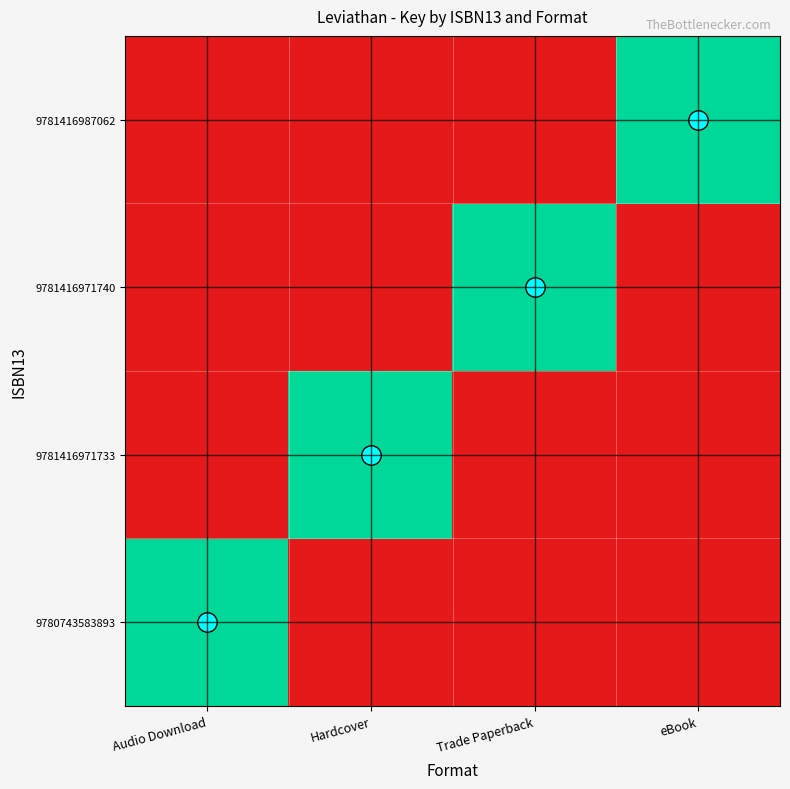

Rank the series by their maximum value, from lowest to highest.

9780743583893, 9781416971733, 9781416971740, 9781416987062